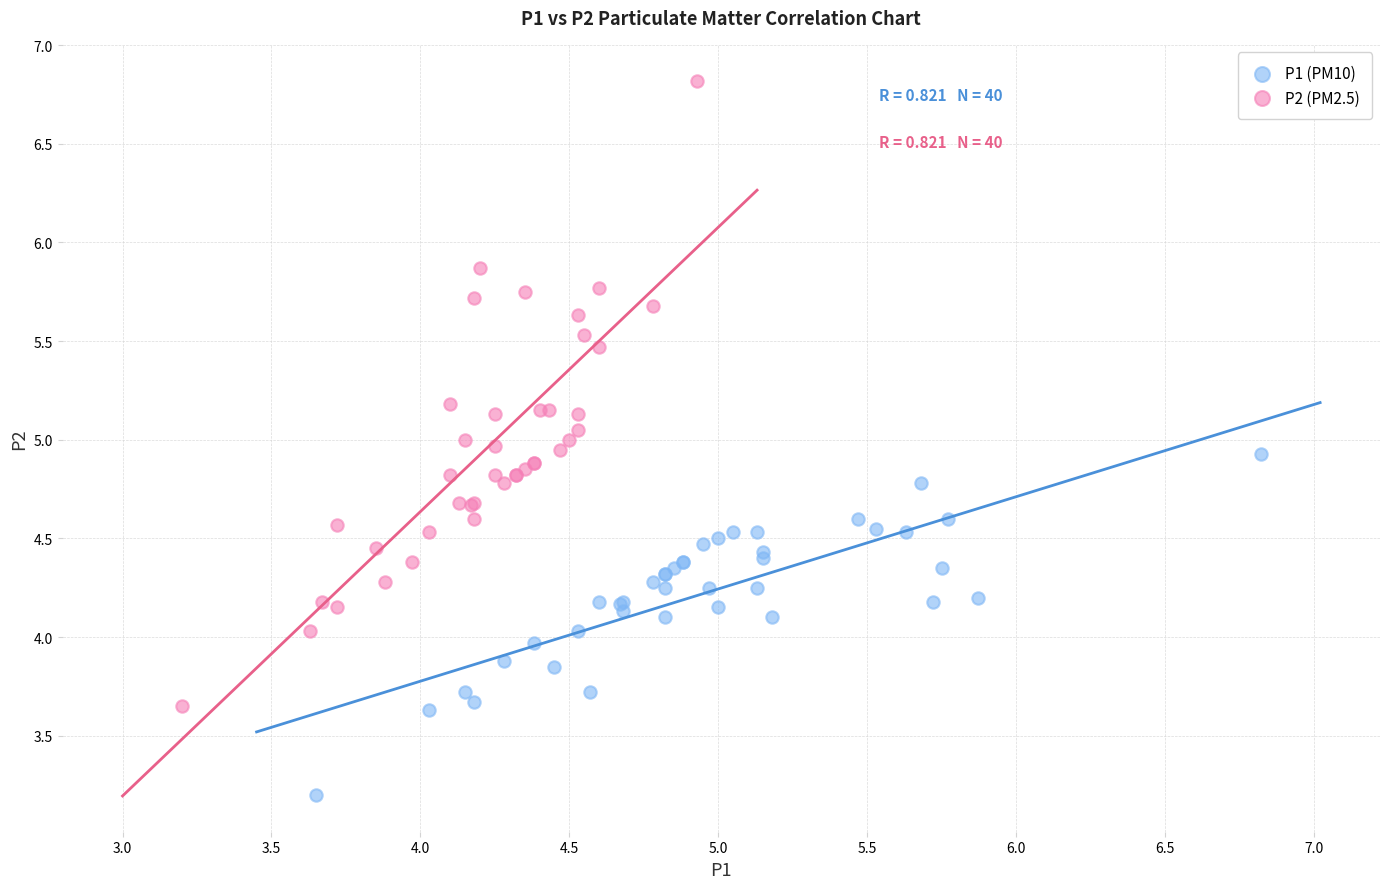

Which series contains the lowest Y value?

P1 (PM10)